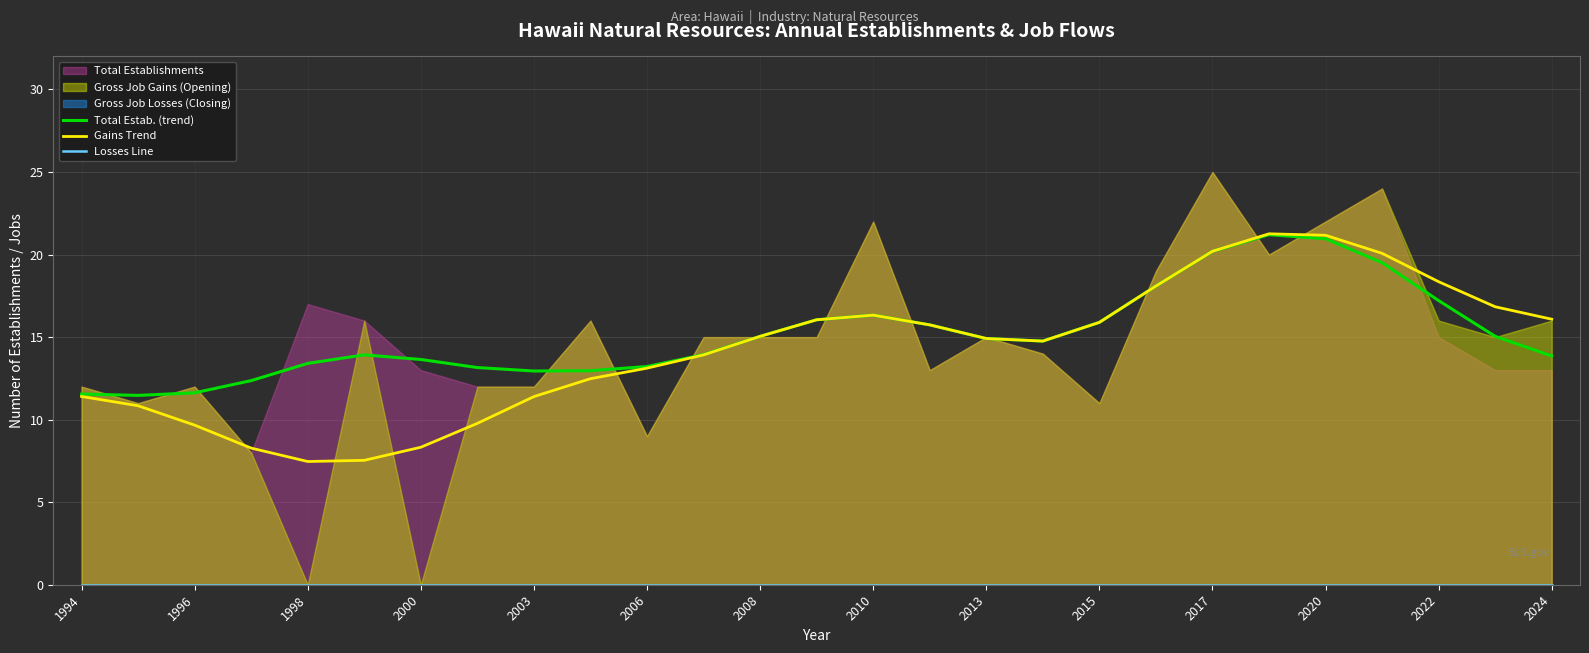

Which category has the lowest value across all series?

1994